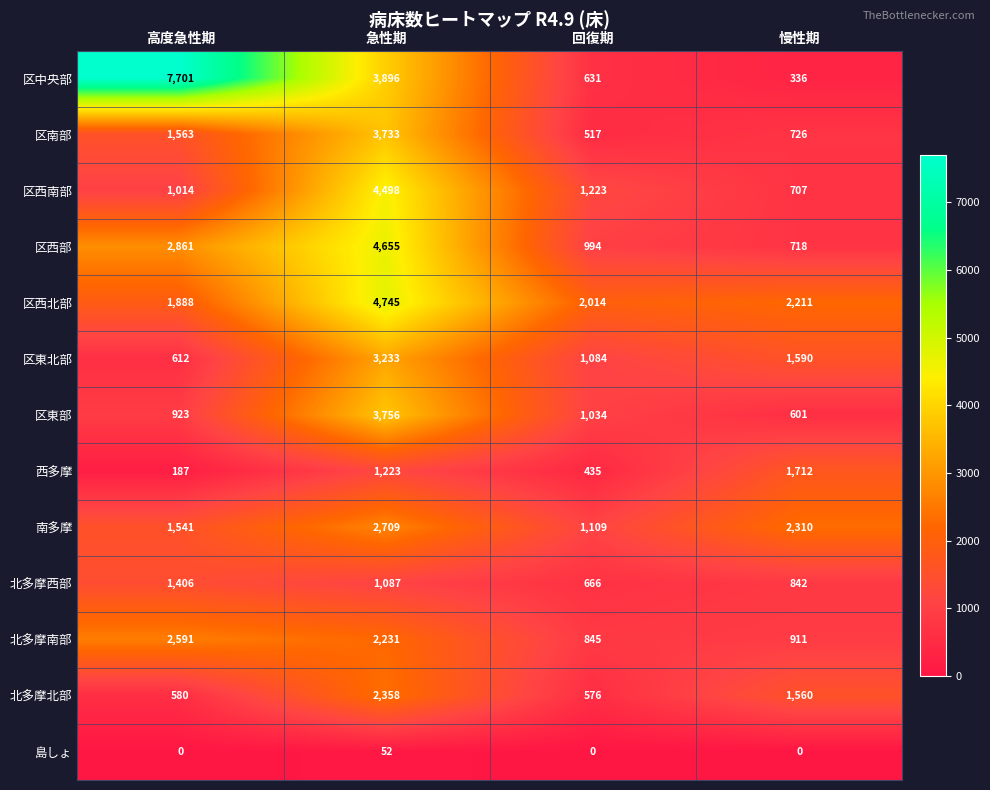

Count the number of data series in this chart.

13